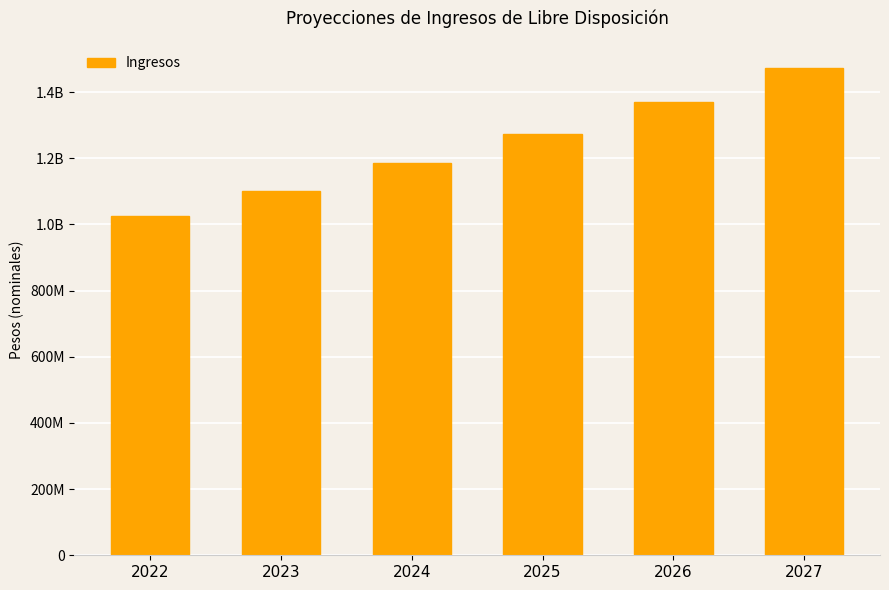

What is the change in value from 2022 to 2026?

+343810519.1